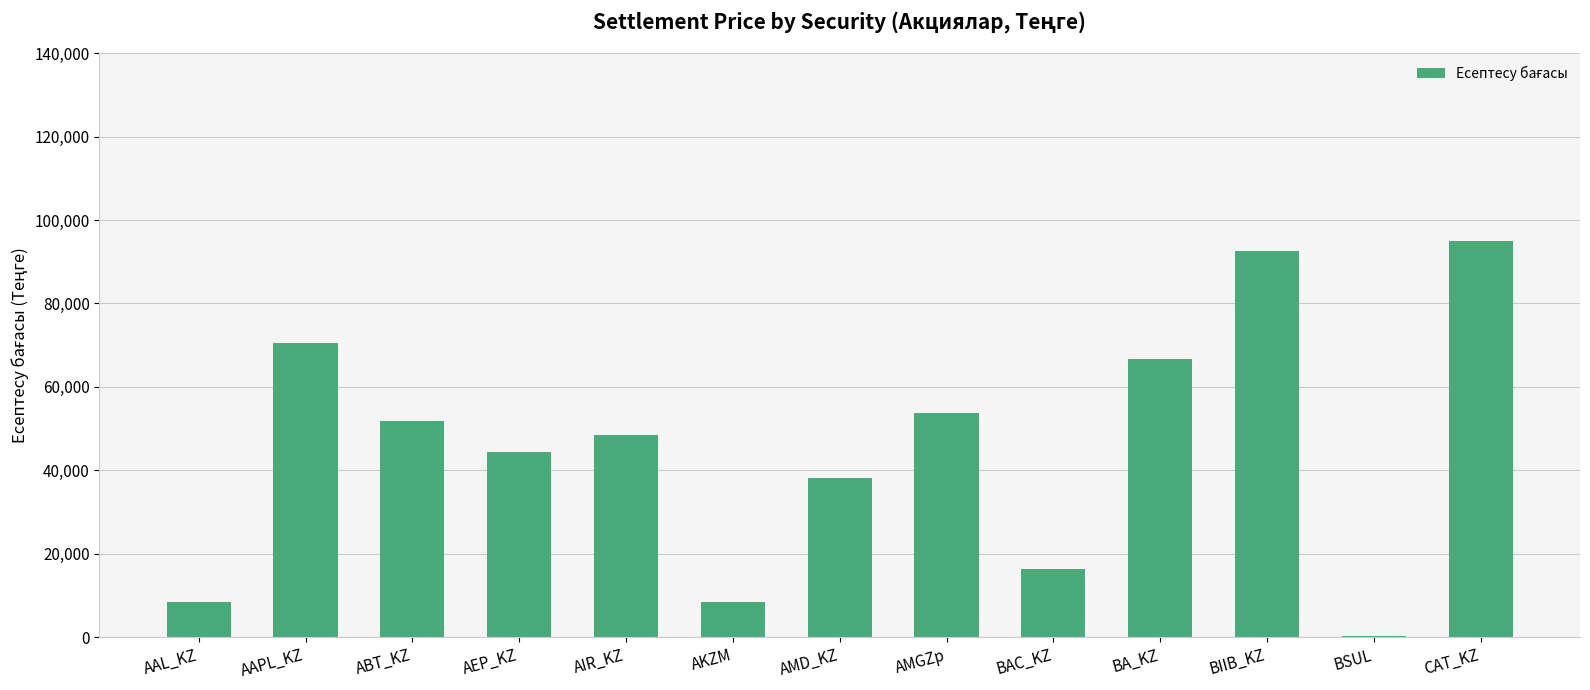

True or false: the data shows 18621.1 at AAPL_KZ.

False